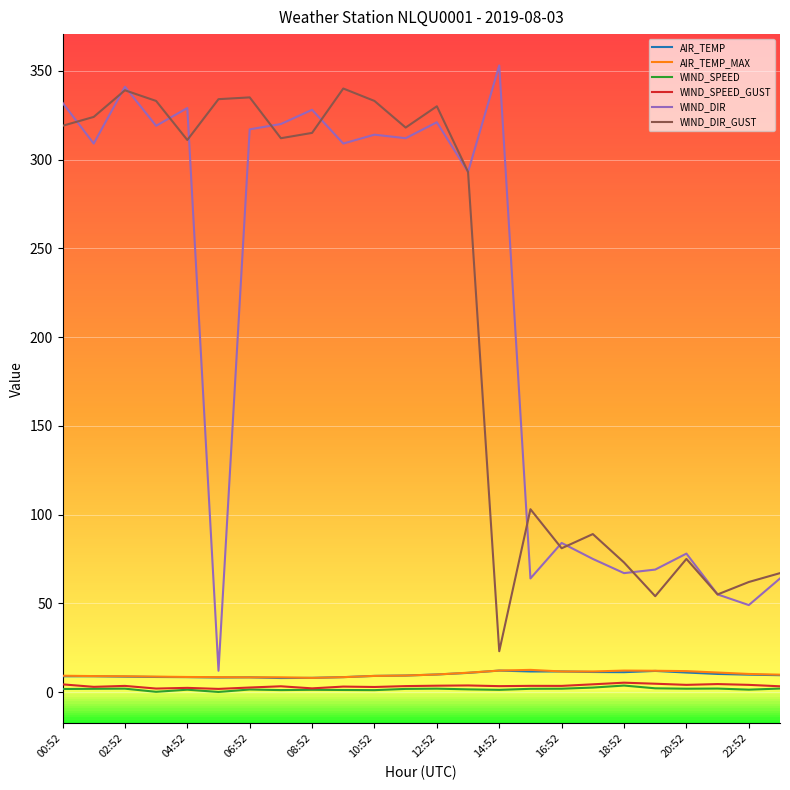

At how many categories does at least one series exceed 197?

15